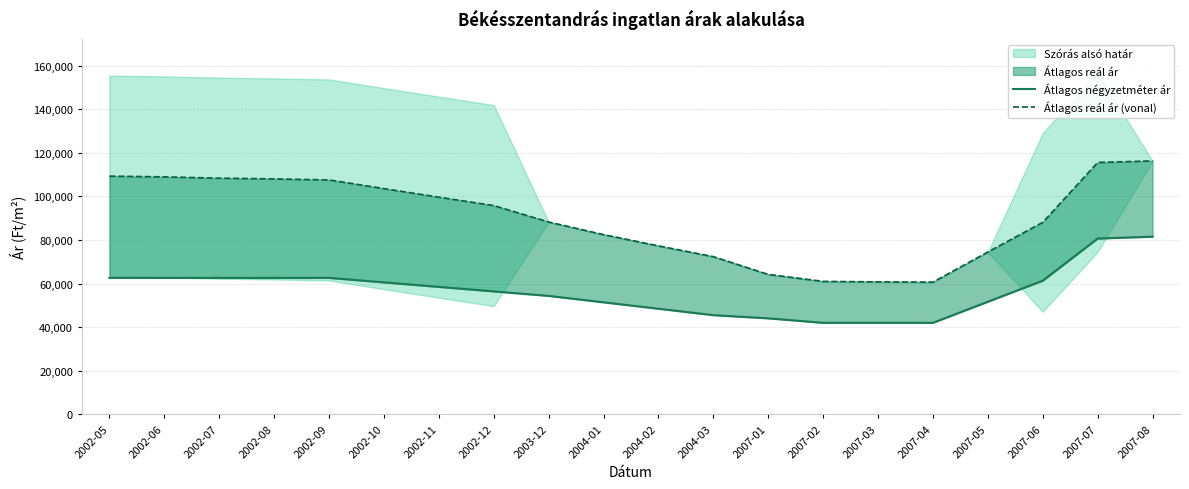

Where is the first local minimum for Átlagos reál ár (vonal)?

2007-04